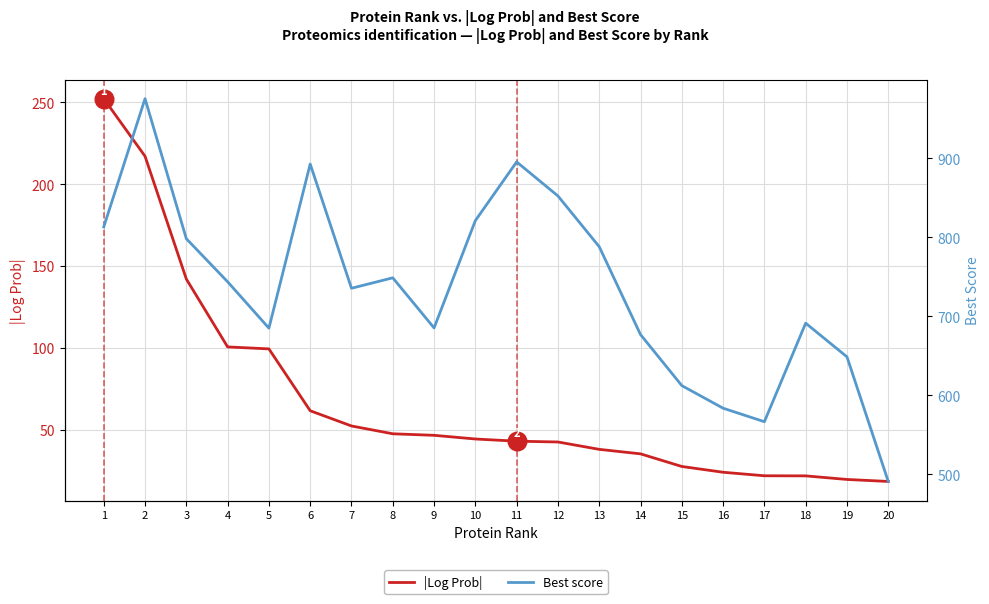

At how many categories does at least one series exceed 381?

20